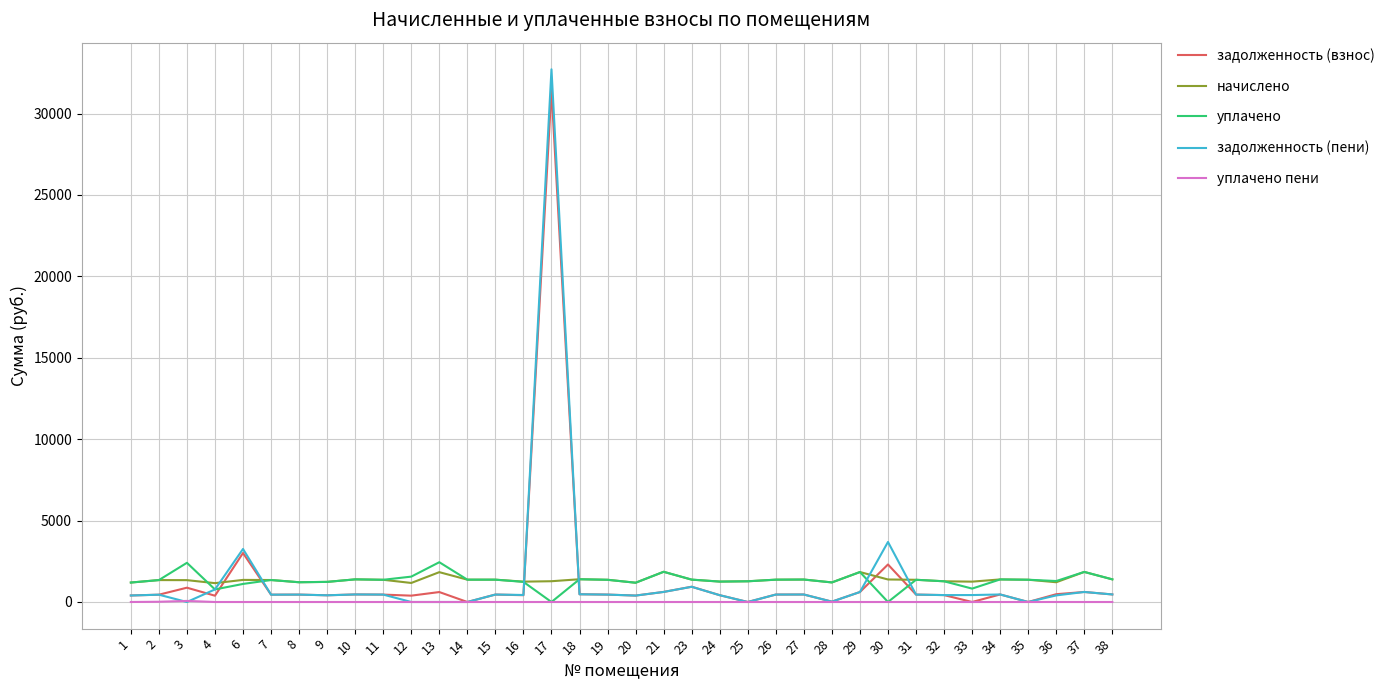

At which category is the sum across all series the highest?

17